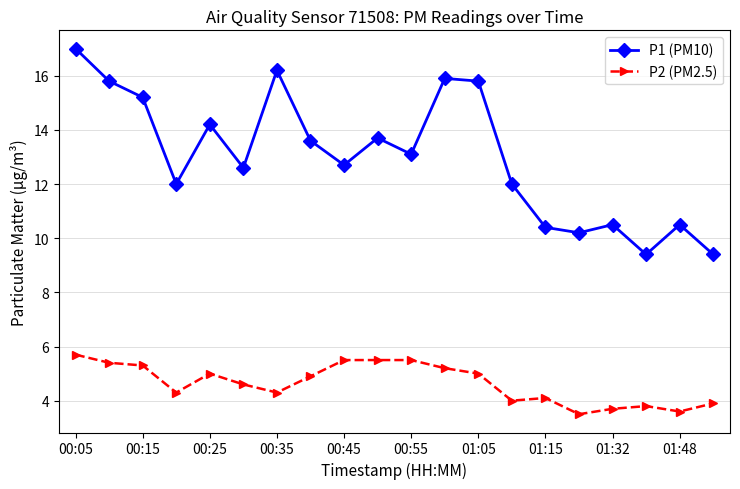

Which series has the largest range (max minus min)?

P1 (PM10)